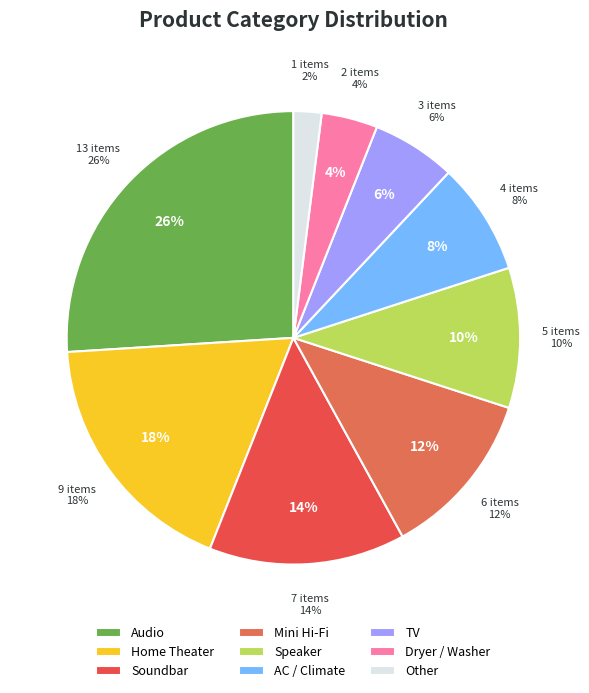

What percentage is the Speaker slice, to the nearest percent?

10%